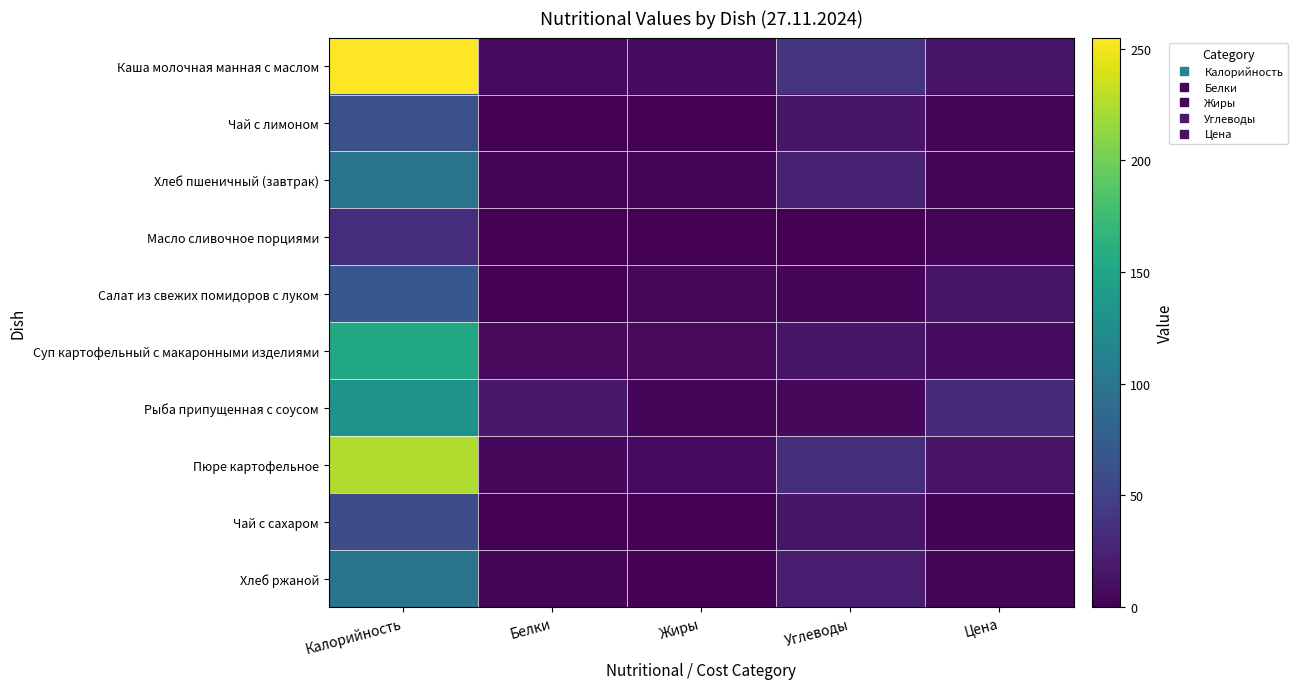

Reading right to left, list all the values displayed in this chart.

Каша молочная манная с маслом: Цена=15.0	Углеводы=38.0	Жиры=8.0	Белки=7.0	Калорийность=255.0
Чай с лимоном: Цена=3.7	Углеводы=15.2	Жиры=0.0	Белки=0.0	Калорийность=63.0
Хлеб пшеничный (завтрак): Цена=5.0	Углеводы=24.5	Жиры=4.0	Белки=4.0	Калорийность=98.0
Масло сливочное порциями: Цена=4.8	Углеводы=0.0	Жиры=0.0	Белки=0.0	Калорийность=33.0
Салат из свежих помидоров с луком: Цена=15.4	Углеводы=4.1	Жиры=5.4	Белки=1.0	Калорийность=68.8
Суп картофельный с макаронными изделиями: Цена=8.0	Углеводы=14.0	Жиры=6.5	Белки=7.0	Калорийность=151.6
Рыба припущенная с соусом: Цена=31.8	Углеводы=5.4	Жиры=5.0	Белки=16.1	Калорийность=130.7
Пюре картофельное: Цена=13.8	Углеводы=33.5	Жиры=7.9	Белки=5.0	Калорийность=225.0
Чай с сахаром: Цена=2.3	Углеводы=15.0	Жиры=0.0	Белки=0.7	Калорийность=60.0
Хлеб ржаной: Цена=3.8	Углеводы=19.9	Жиры=0.6	Белки=3.0	Калорийность=98.5